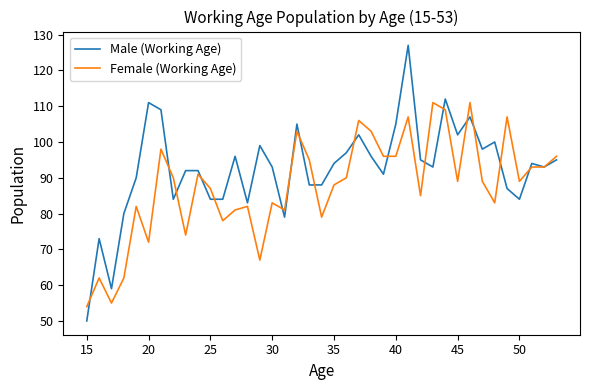

What is the lowest value of the Female (Working Age) series?

54